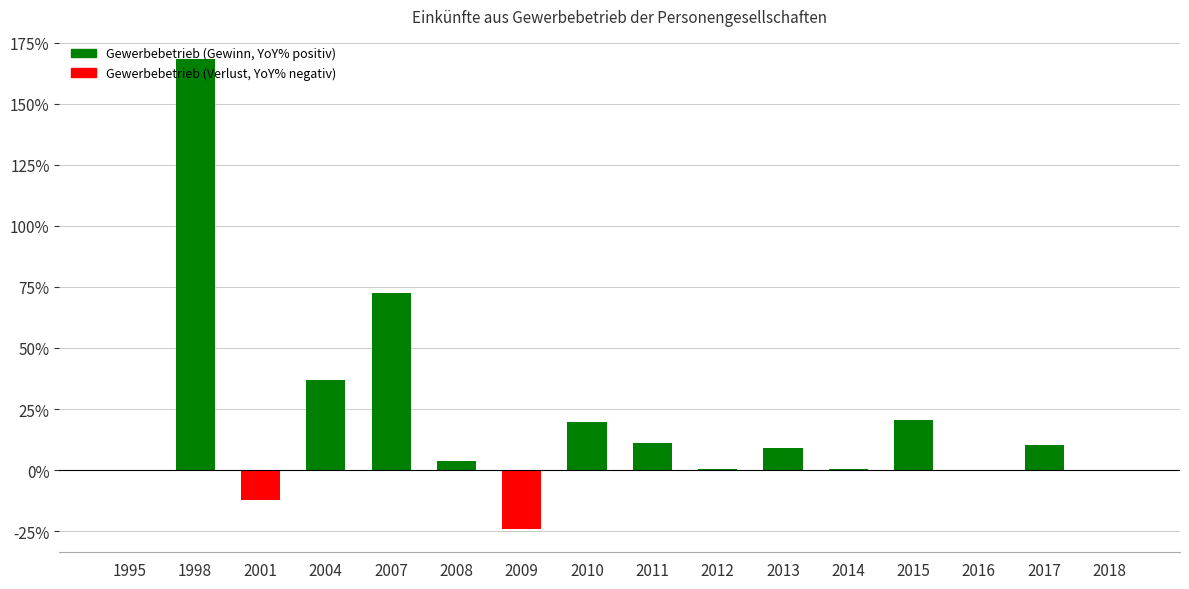

What is the sum of the values at 2017 and 2013?

19.4